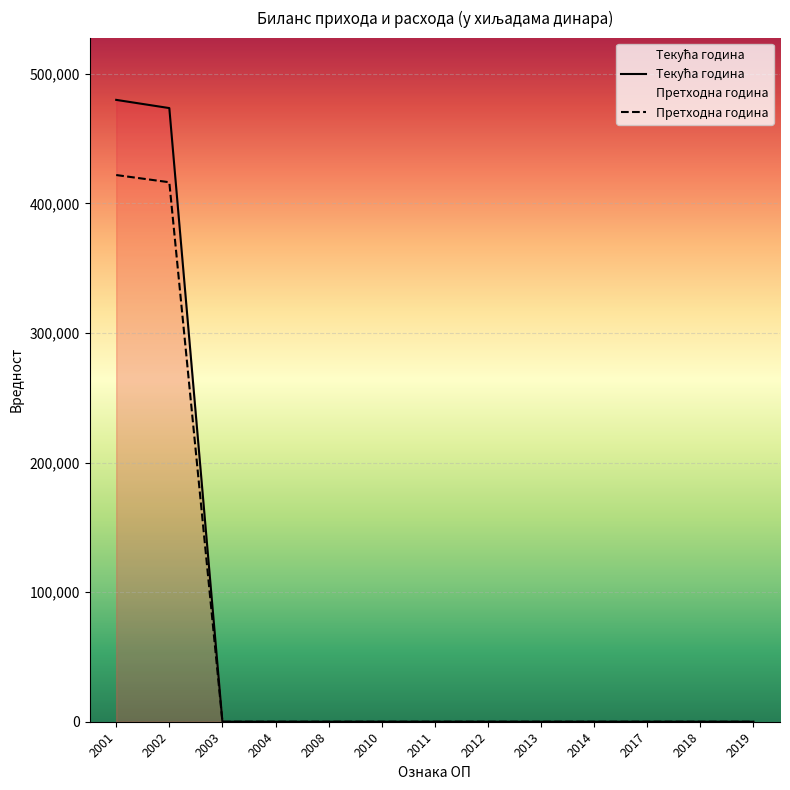

What is the difference between the highest and lowest values at 2002?

57248